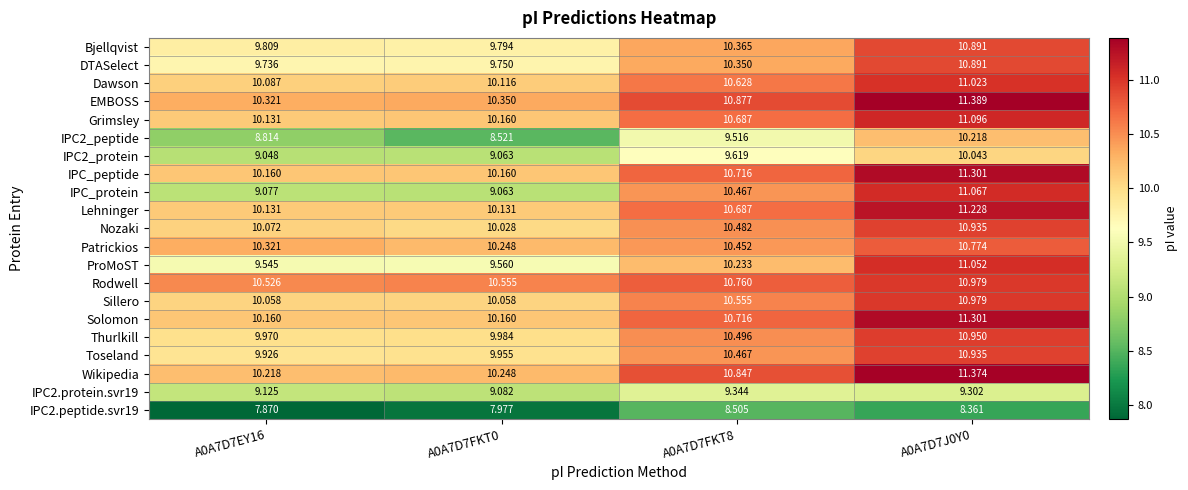

Which series has the largest total across all categories?

EMBOSS